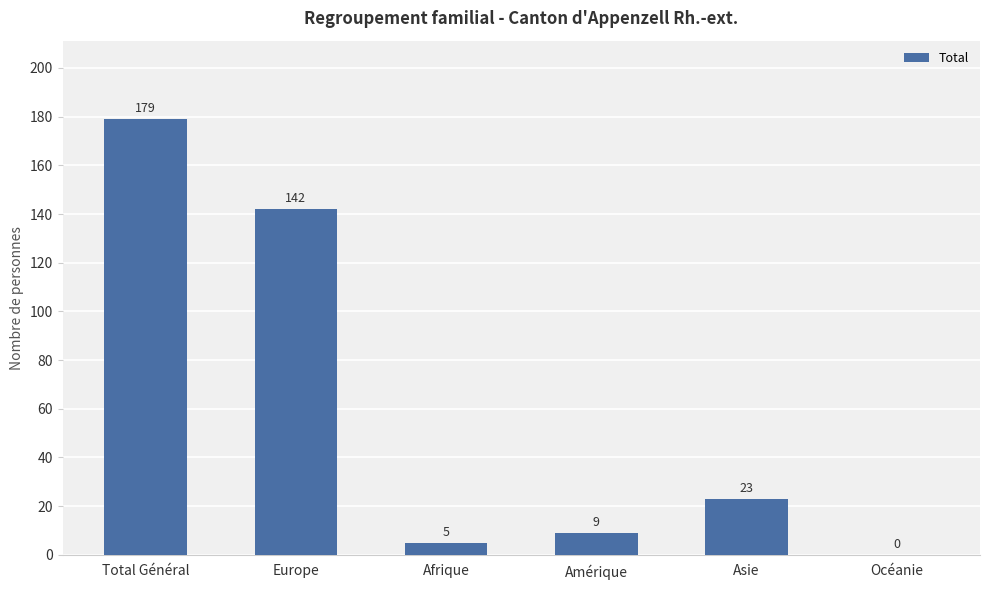

The value at Océanie is 0. True or false?

True